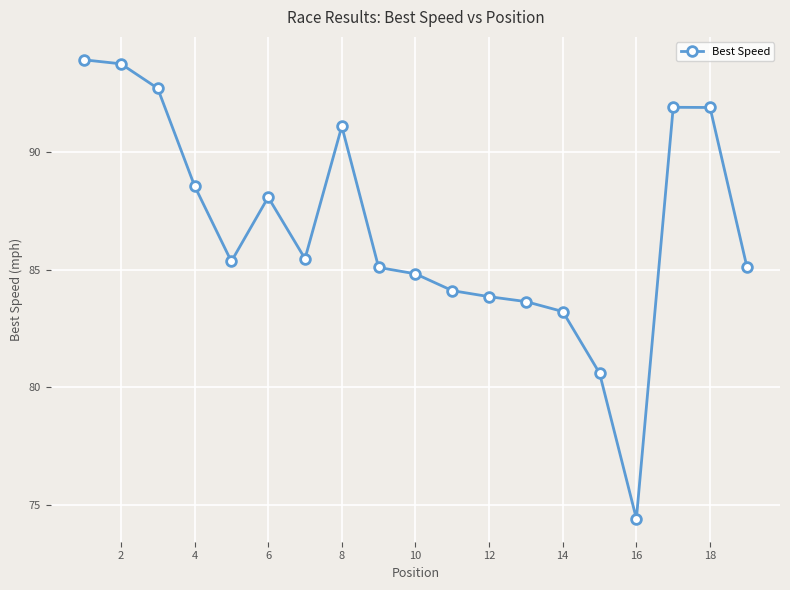

What is the difference between the maximum and minimum values?

19.5